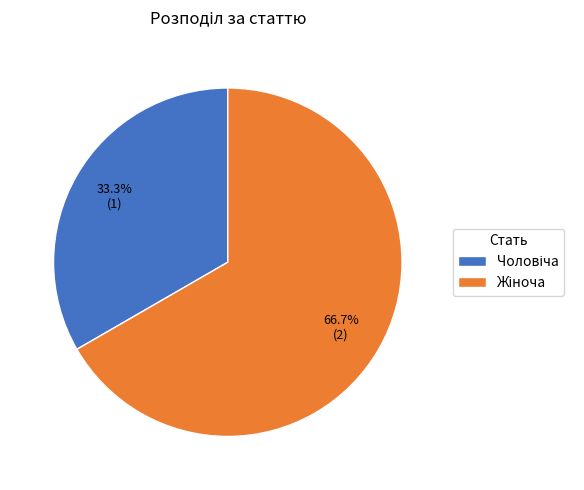

Does any single category account for the majority?

Yes